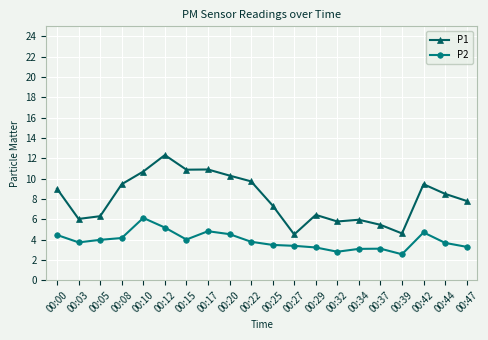

Which series has the widest spread of values?

P1